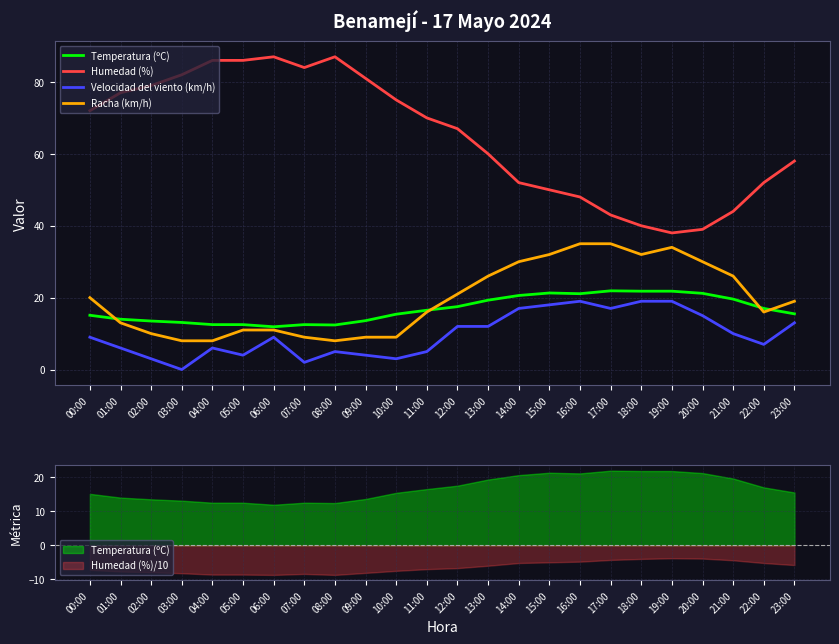

What is the label of the 11th point from the right?

13:00